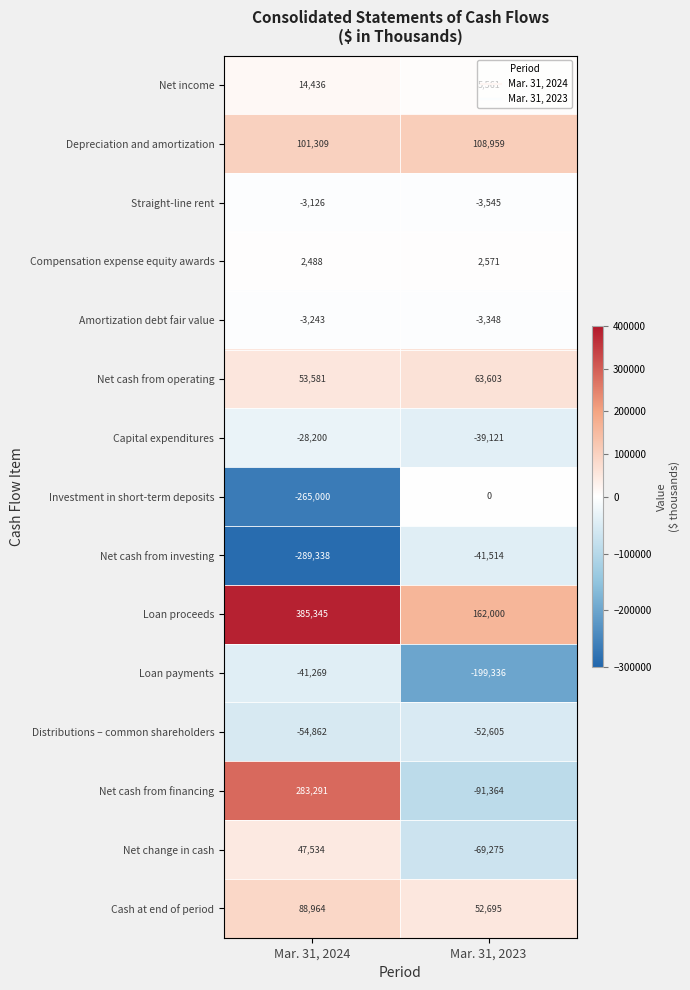

Which label corresponds to the smallest value in the chart?

Mar. 31, 2024